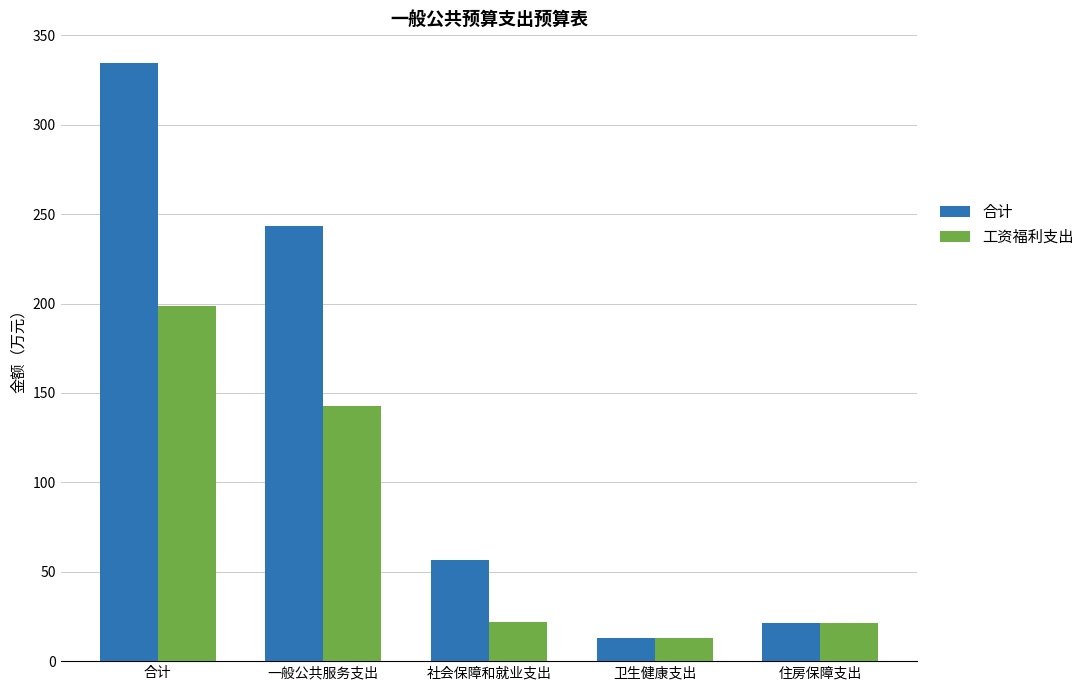

What is the difference between the highest and lowest values at 社会保障和就业支出?

35.0